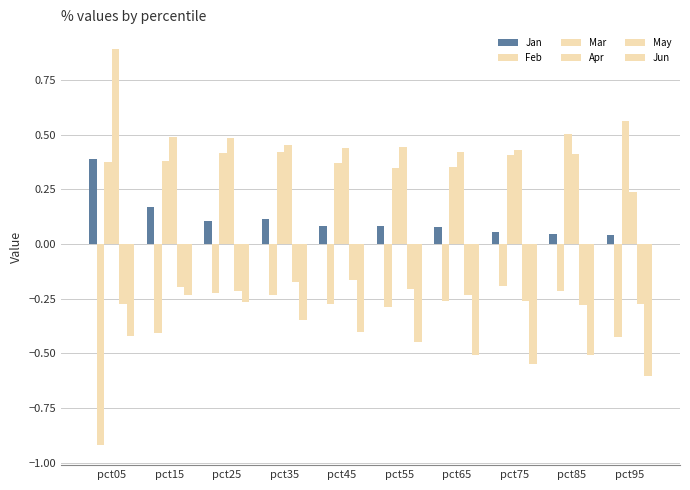

How many bars are there in each group?

6